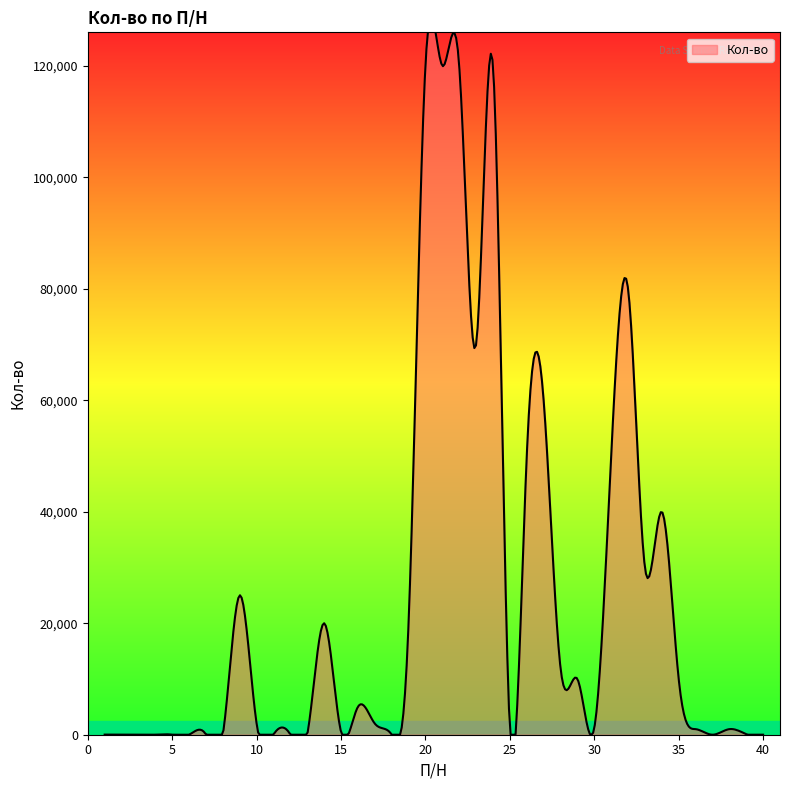

What is the change in value from 8 to 24?

+119990